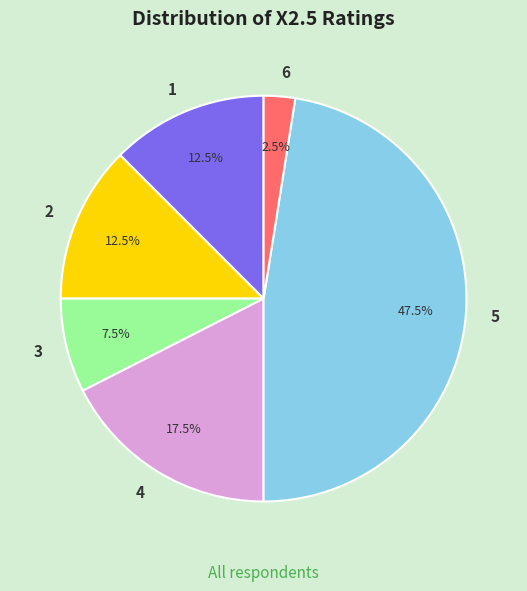

Which slice is the largest?

5